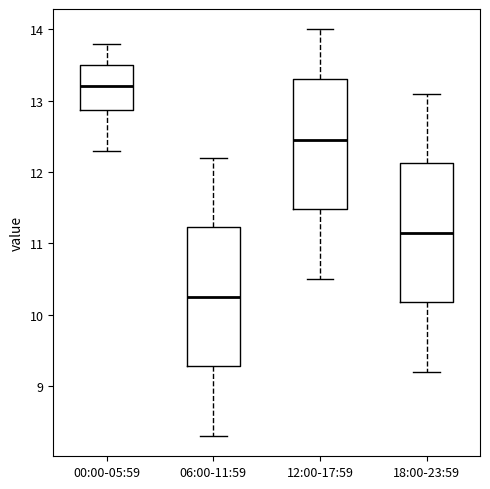

Which box's median line is the lowest?

06:00-11:59